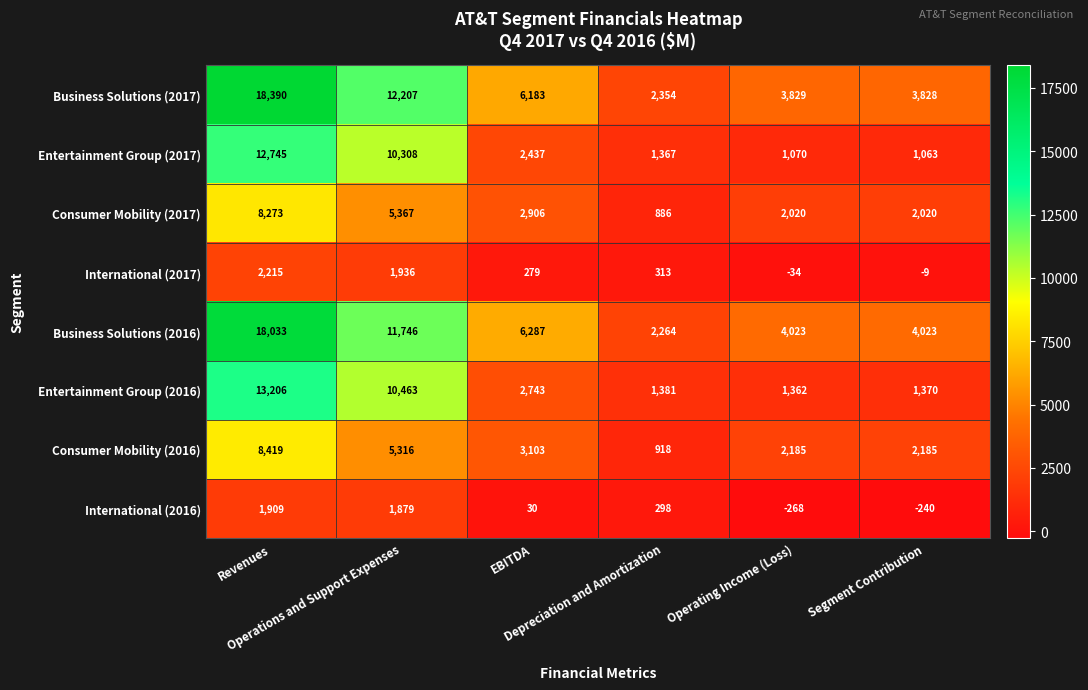

At how many categories does at least one series exceed 1055?

6